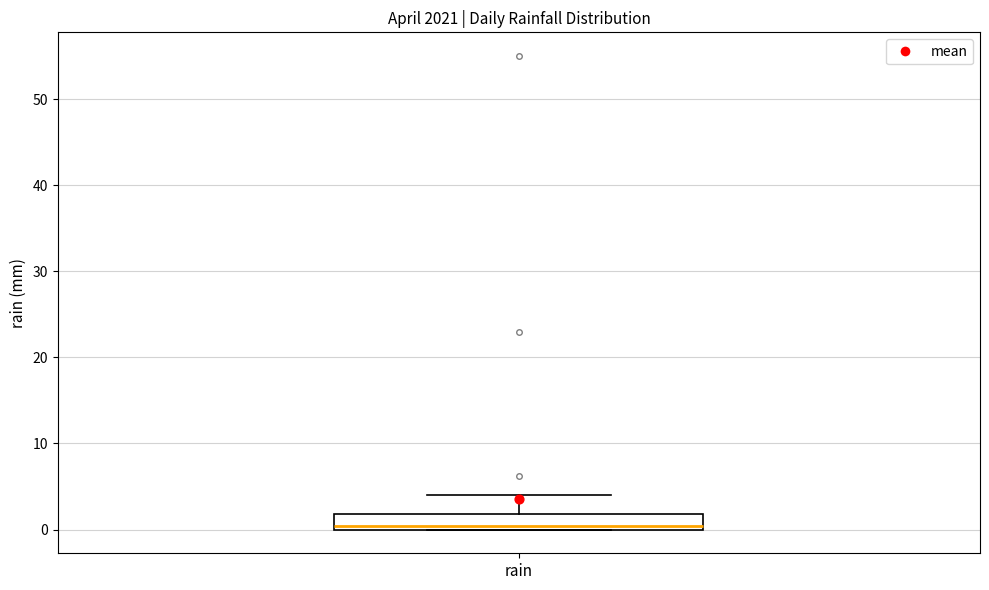

Transcribe this box plot: give where the median line is, the range the box spans, and where the two whiskers end, as read against the y-axis. The values are not printed on the chart, so give them approximately, as read against the axis.

median 0 (just above the box's lower edge), box 0 to 2, whiskers 0 to 4